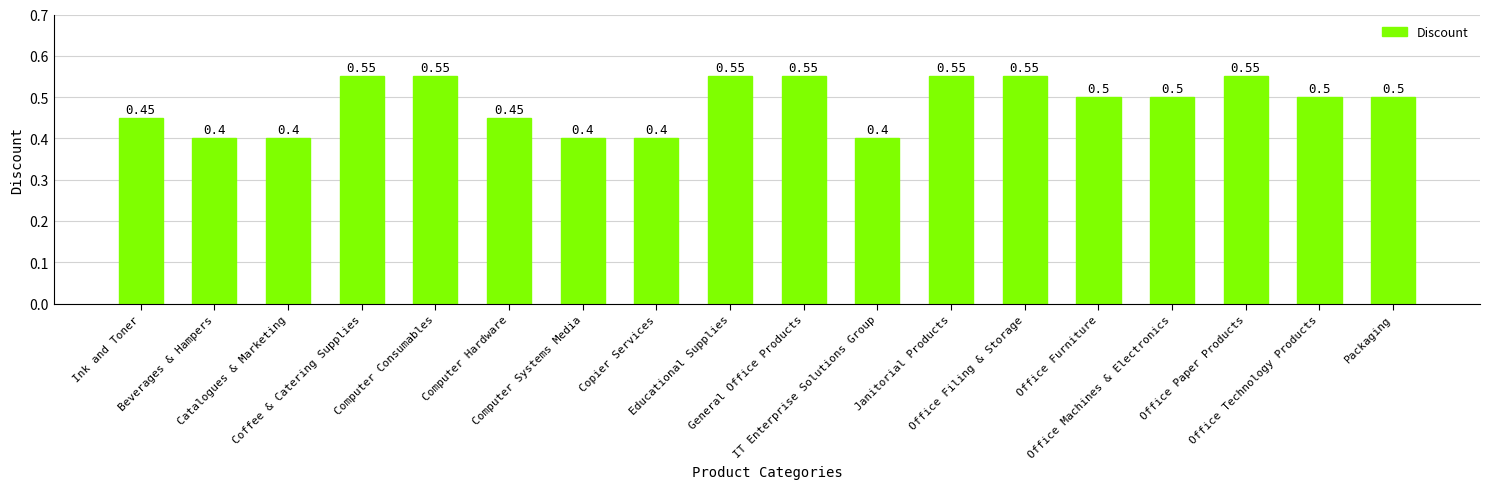

What is the average value?

0.5